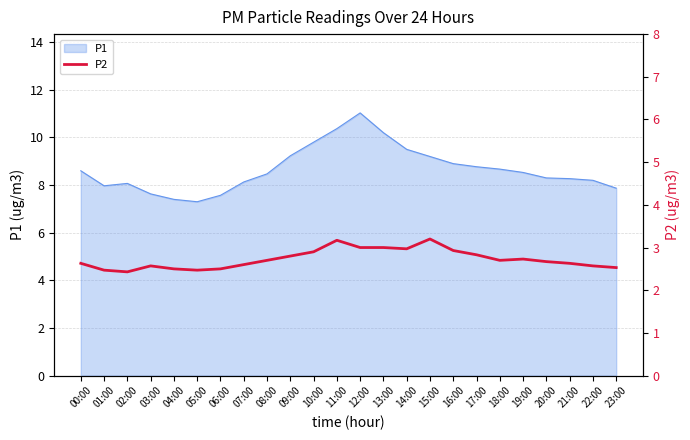

What is the label of the 8th point from the right?

16:00